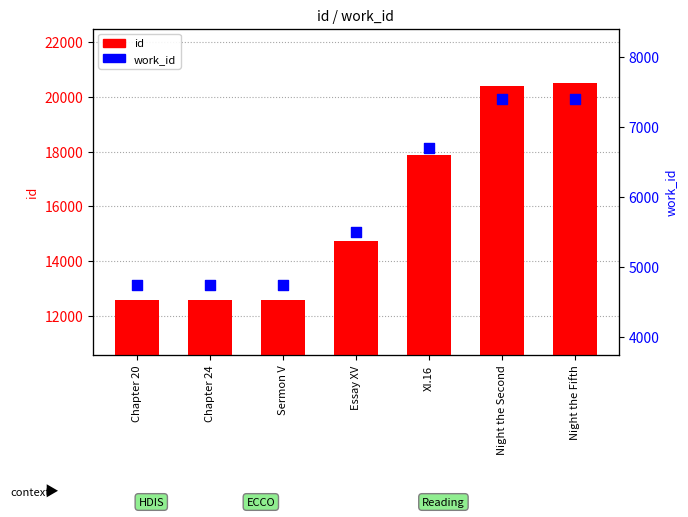

Is the value of work_id at Chapter 20 greater than the value of id at Chapter 20?

No